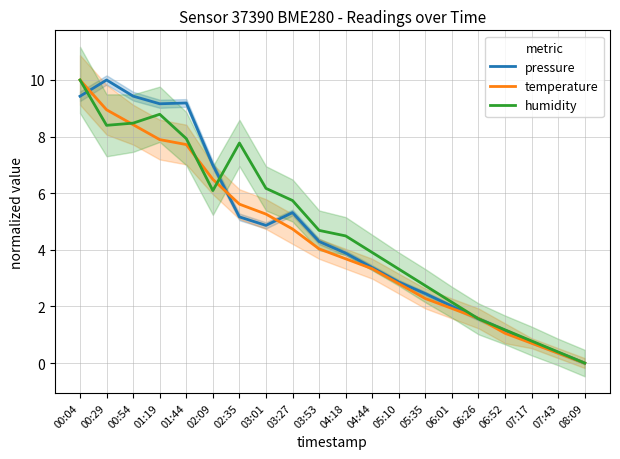

Which series has the largest total across all categories?

humidity